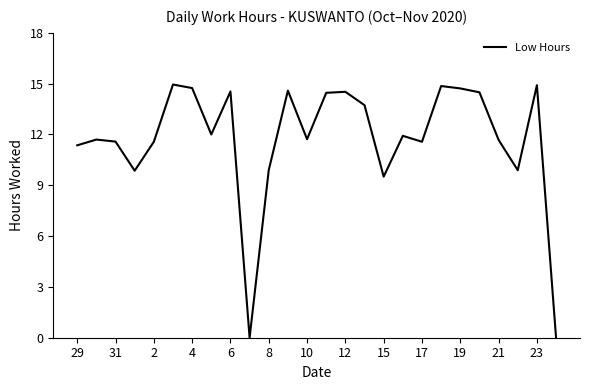

Is this an area chart (filled region under the line)?

No